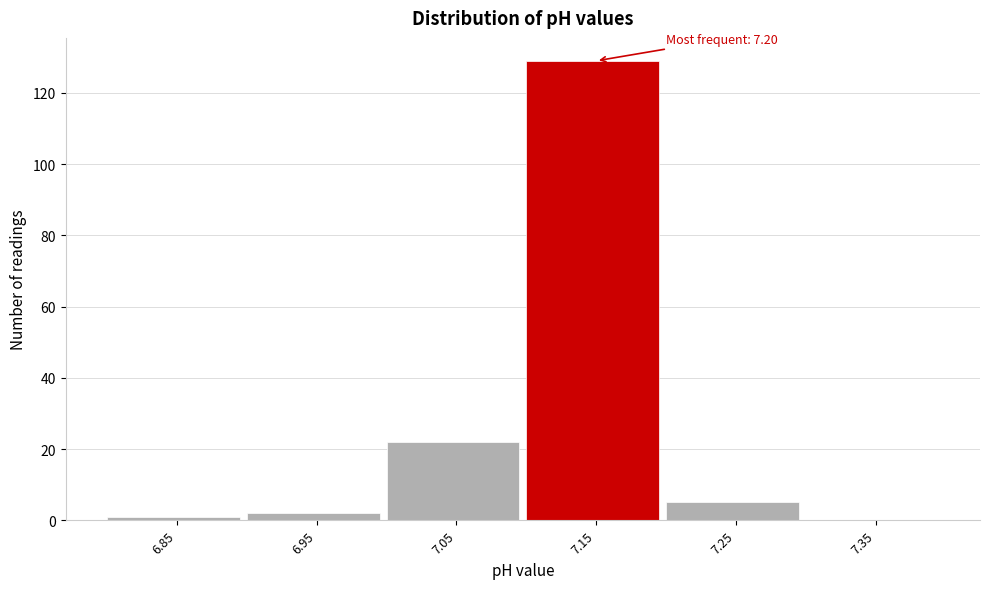

Reading left to right, extract all data points from this chart.

6.85=1	6.95=2	7.05=22	7.15=129	7.25=5	7.35=0